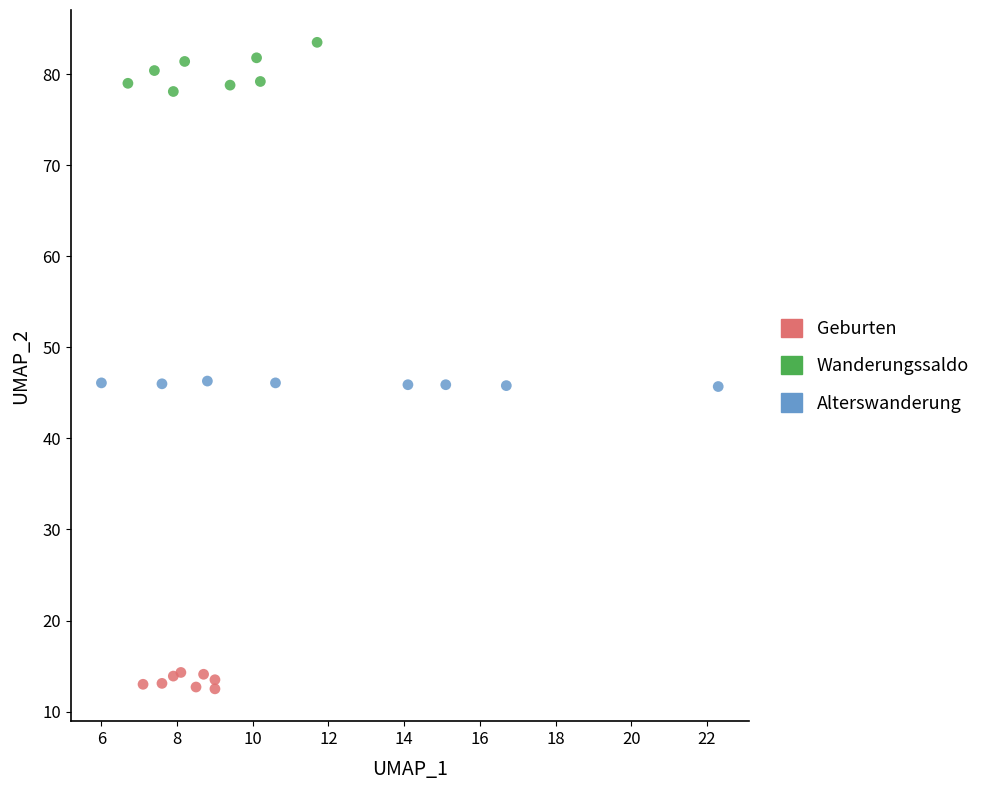

Which series contains the lowest Y value?

Geburten